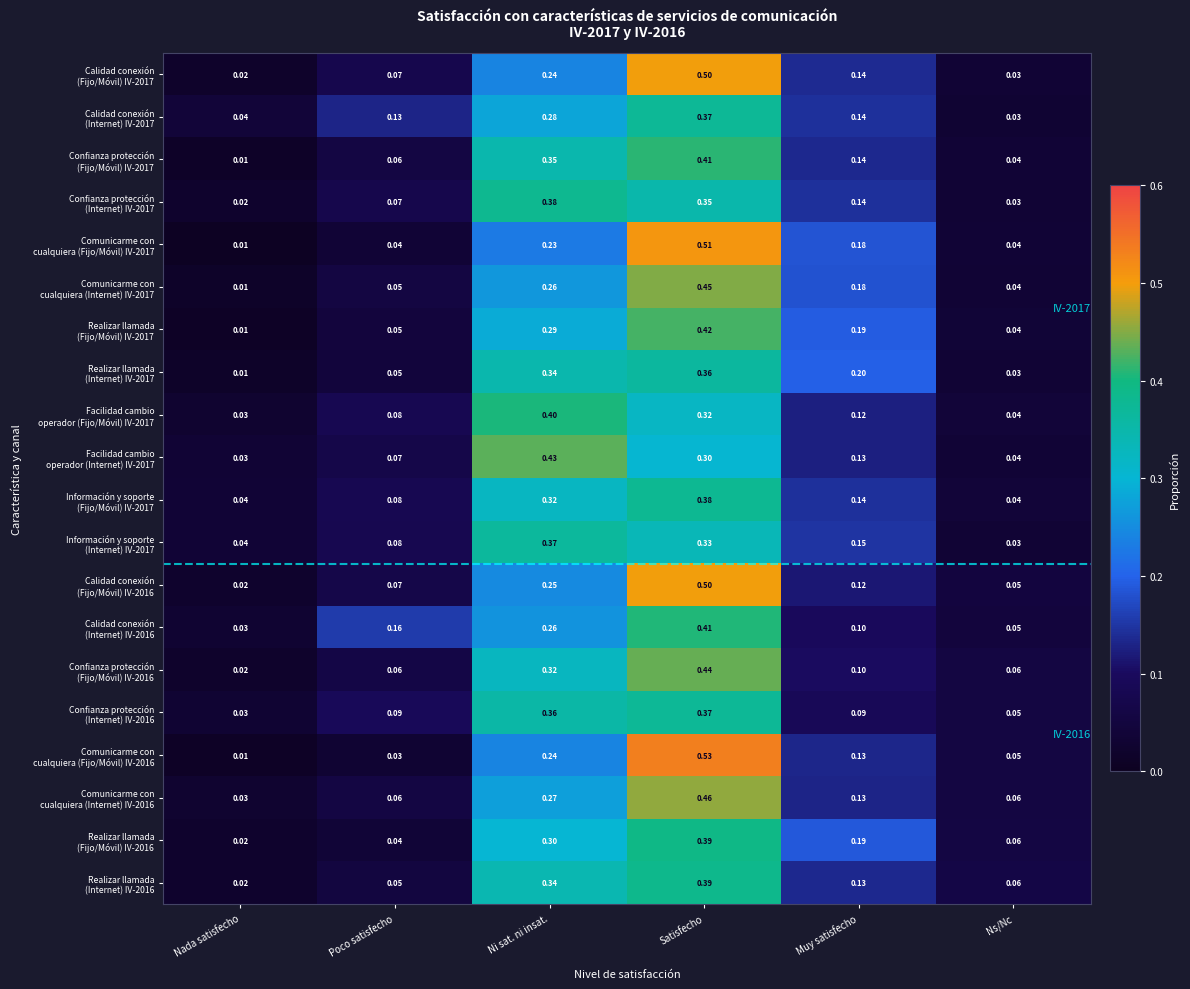

Which label corresponds to the largest value in the chart?

Satisfecho